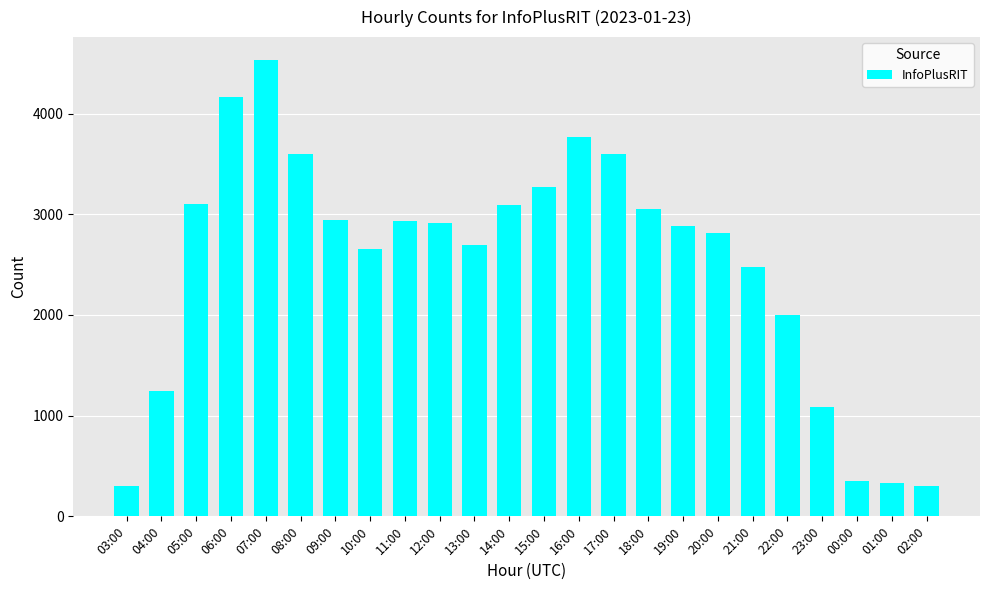

The chart shows a value of 3765 at 16:00. True or false?

True